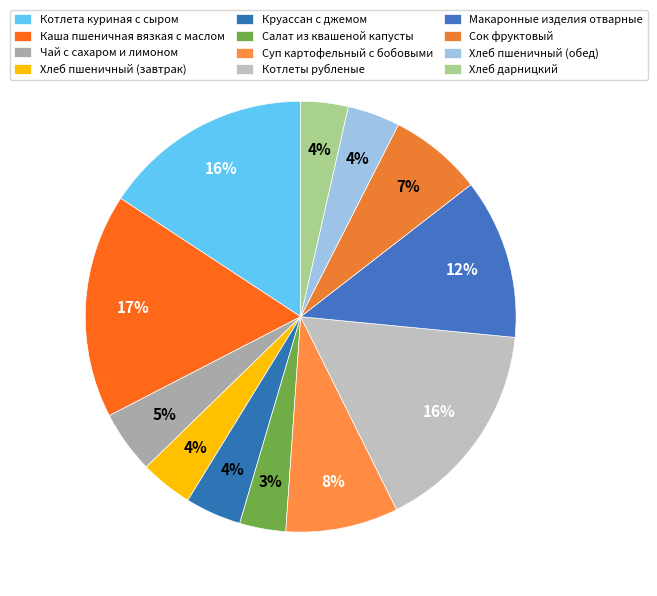

What portion of the pie excludes Чай с сахаром и лимоном?

95.3%